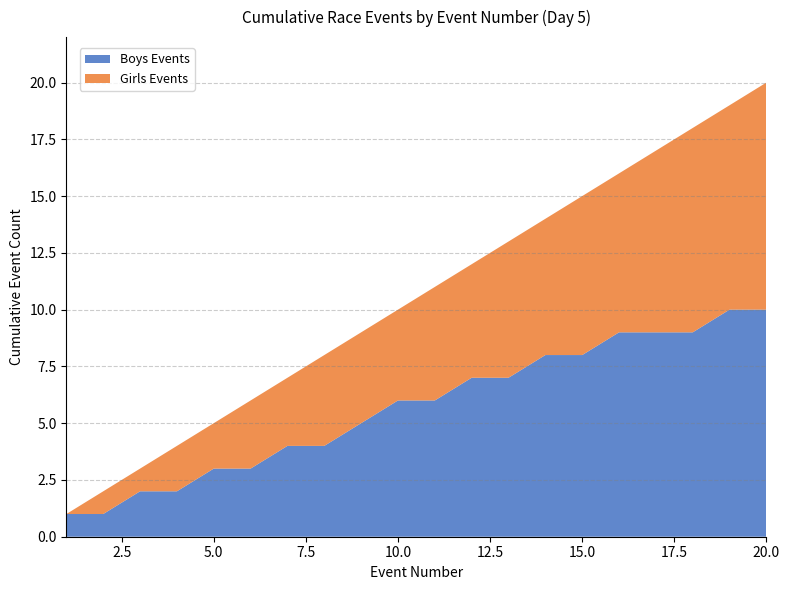

At which category is the sum across all series the highest?

20.0